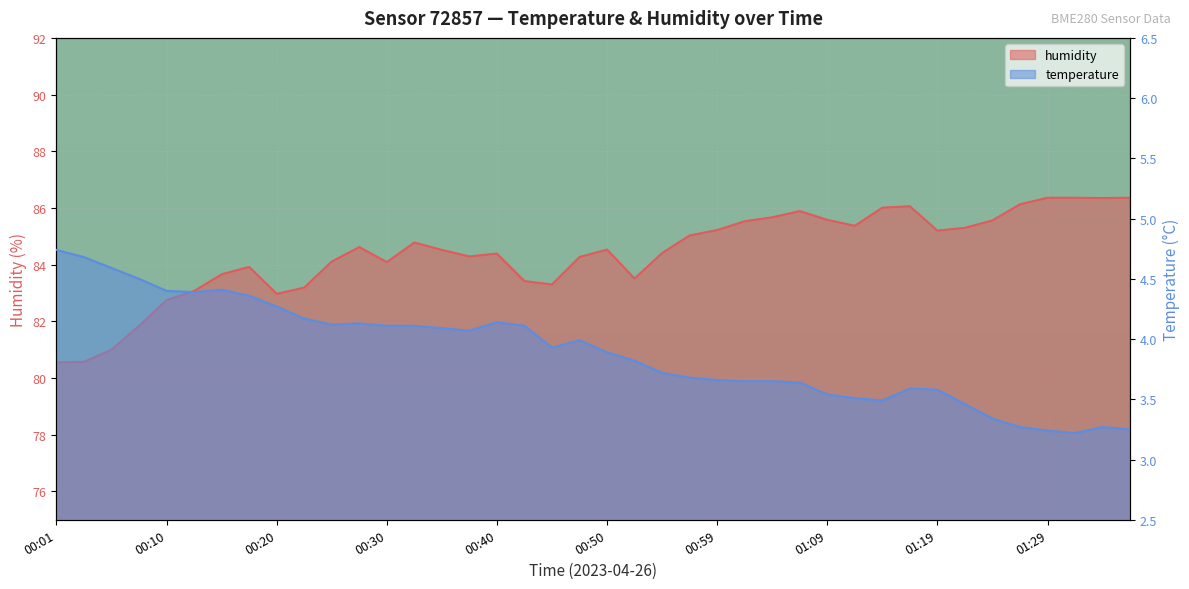

What is the difference between the temperature values at 01:31 and 00:45?

0.7